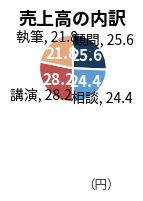

Rank the categories by value from lowest to highest.

執筆, 相談, 顧問, 講演